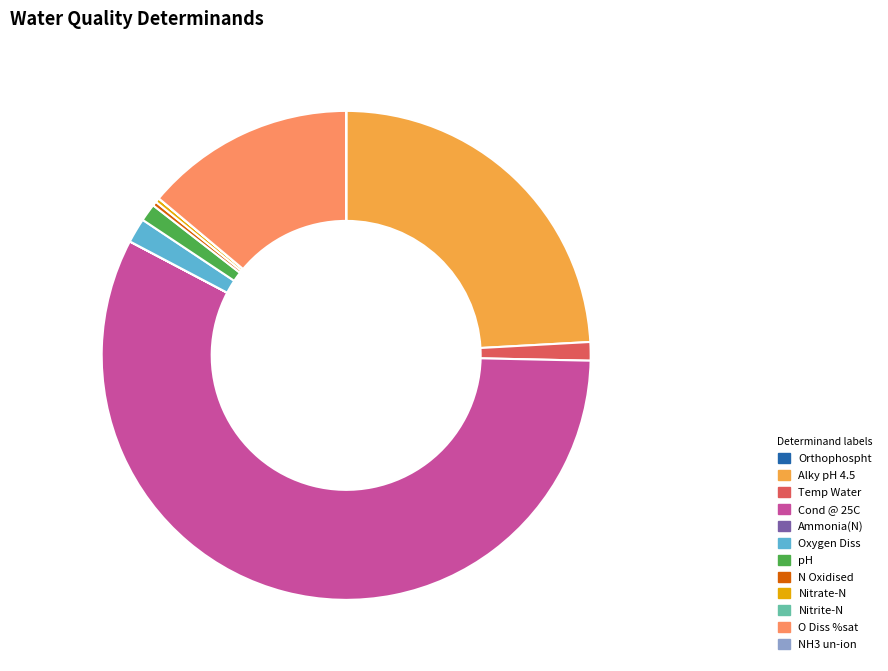

What is the ratio of the value at Temp Water to the value at Nitrate-N?

4.2